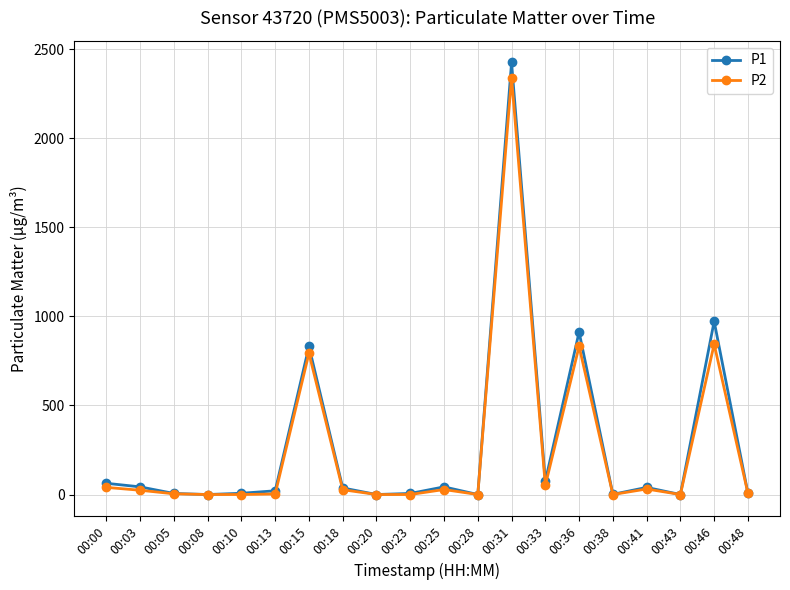

Which series has the largest range (max minus min)?

P1